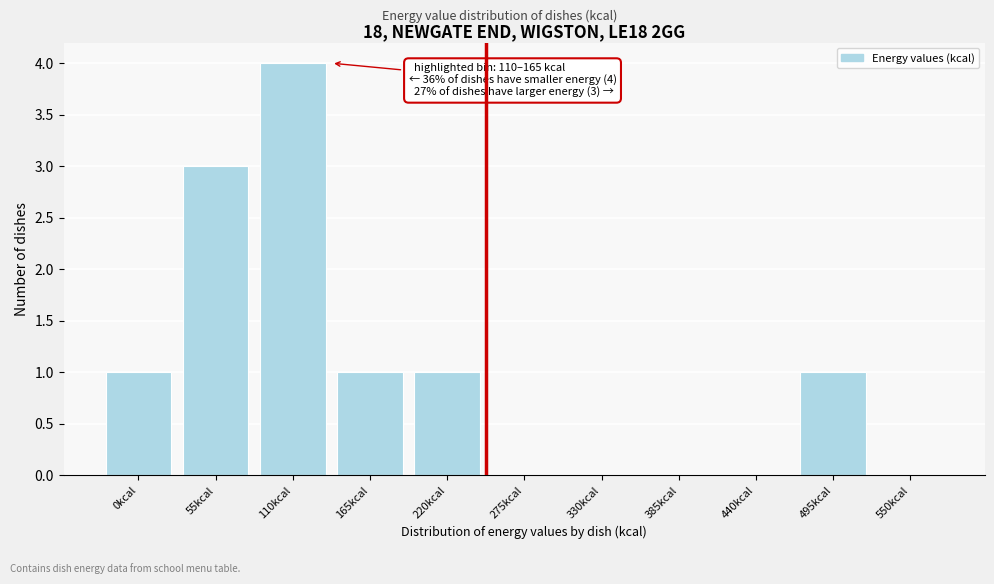

Reading right to left, what are all the values shown in this chart?

550kcal=0	495kcal=1	440kcal=0	385kcal=0	330kcal=0	275kcal=0	220kcal=1	165kcal=1	110kcal=4	55kcal=3	0kcal=1